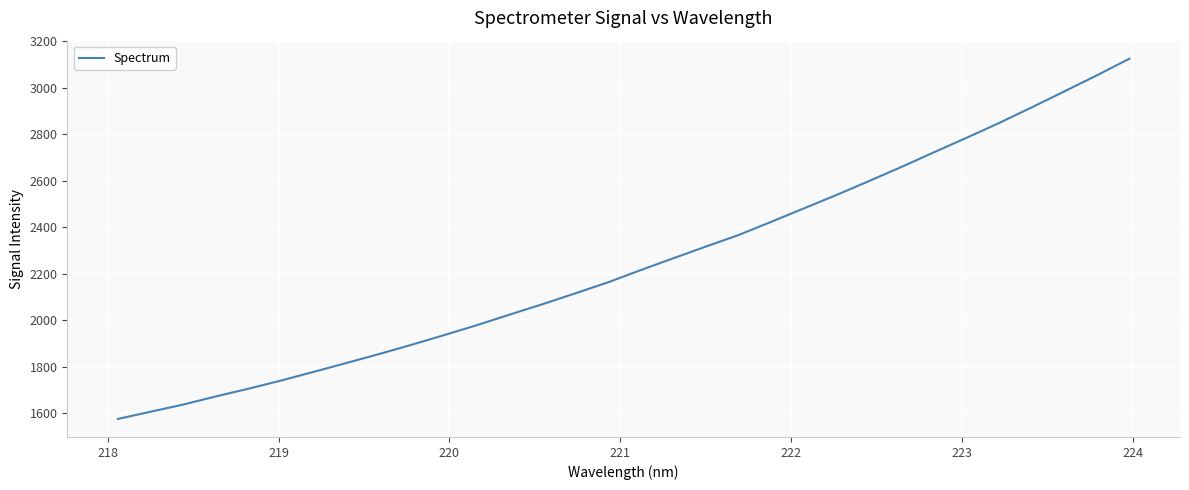

True or false: the data has more than 0 interior local peaks.

False